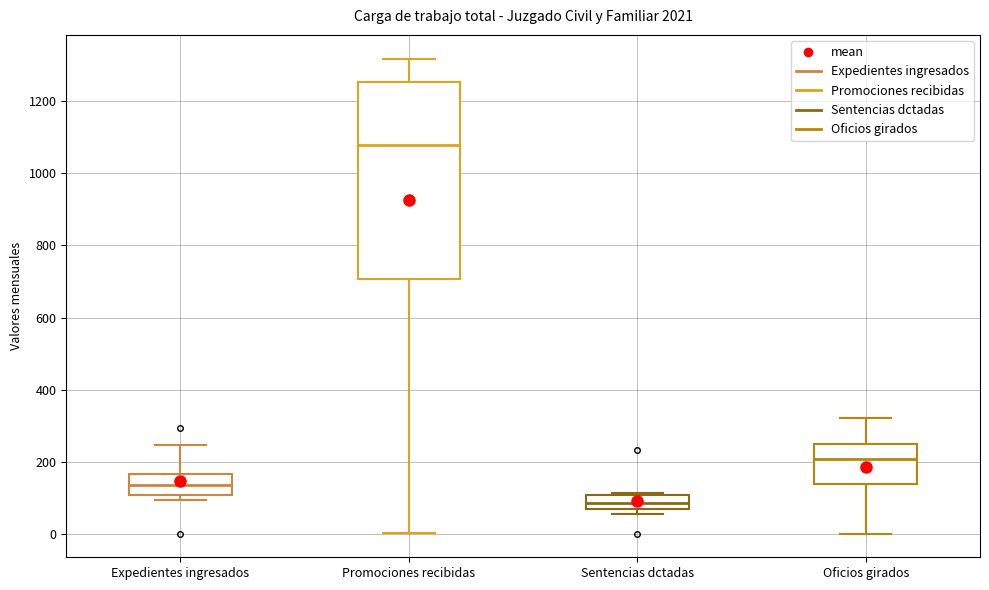

Where is the upper edge of the box for Oficios girados on the y-axis? The values are not printed on the chart, so give them approximately, as read against the axis.

240